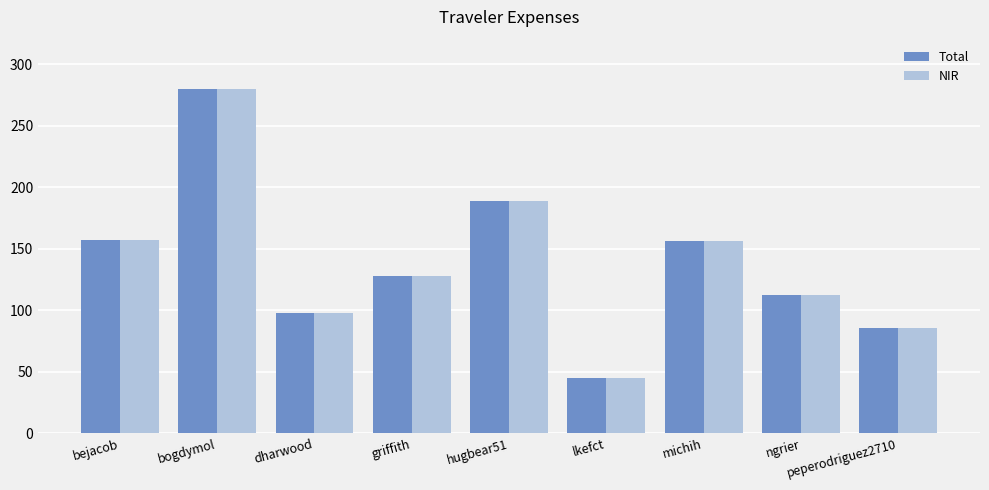

At which category is the sum across all series the highest?

bogdymol